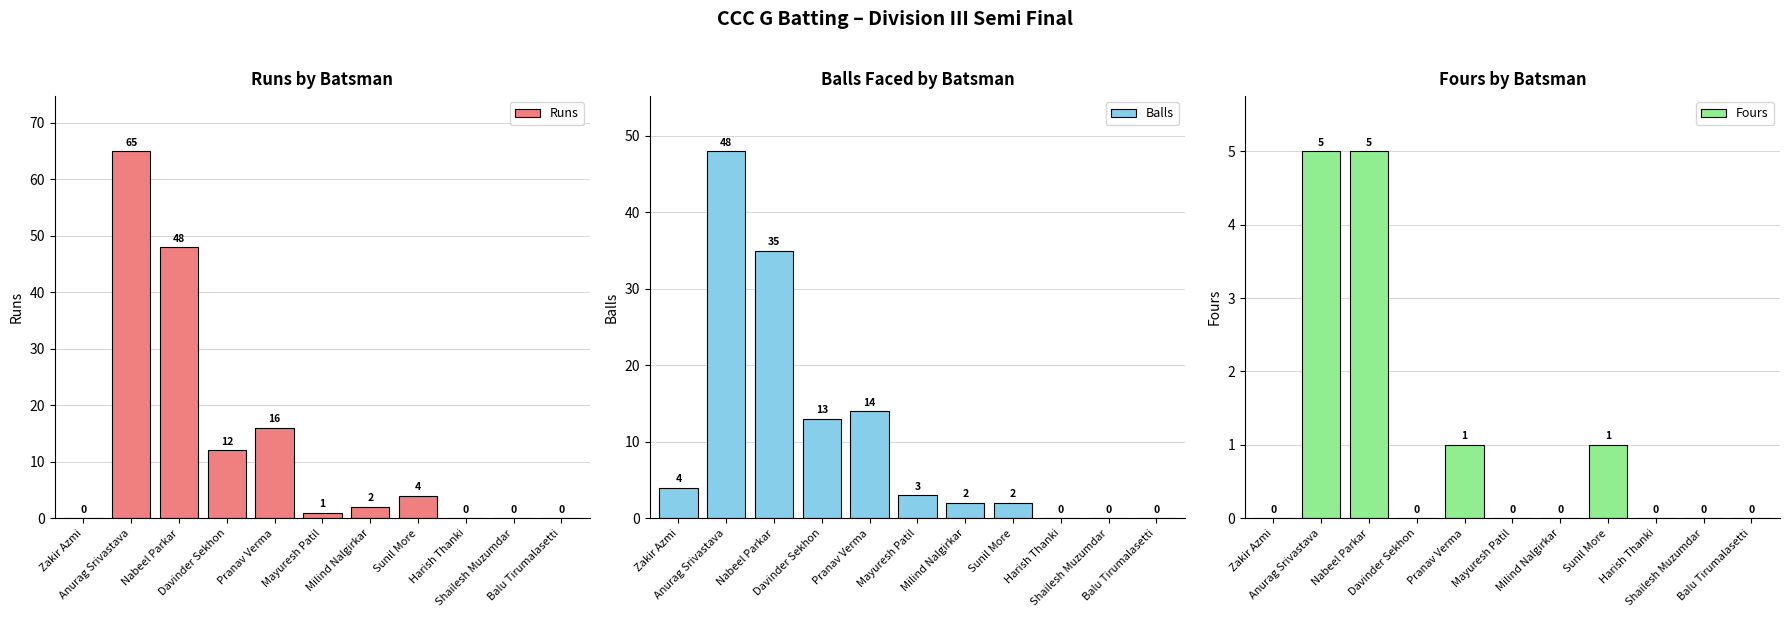

How many bars are there in total?

33